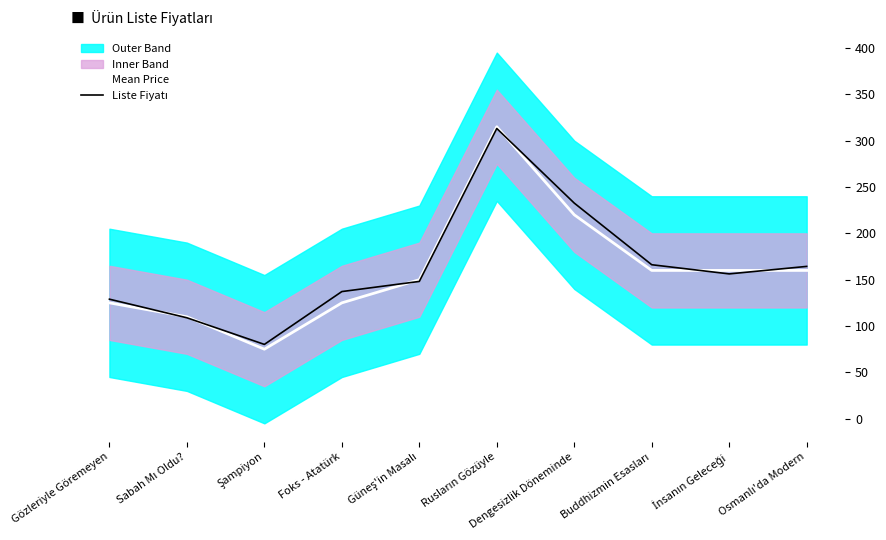

What is the total value across all series at Şampiyon?

155.2